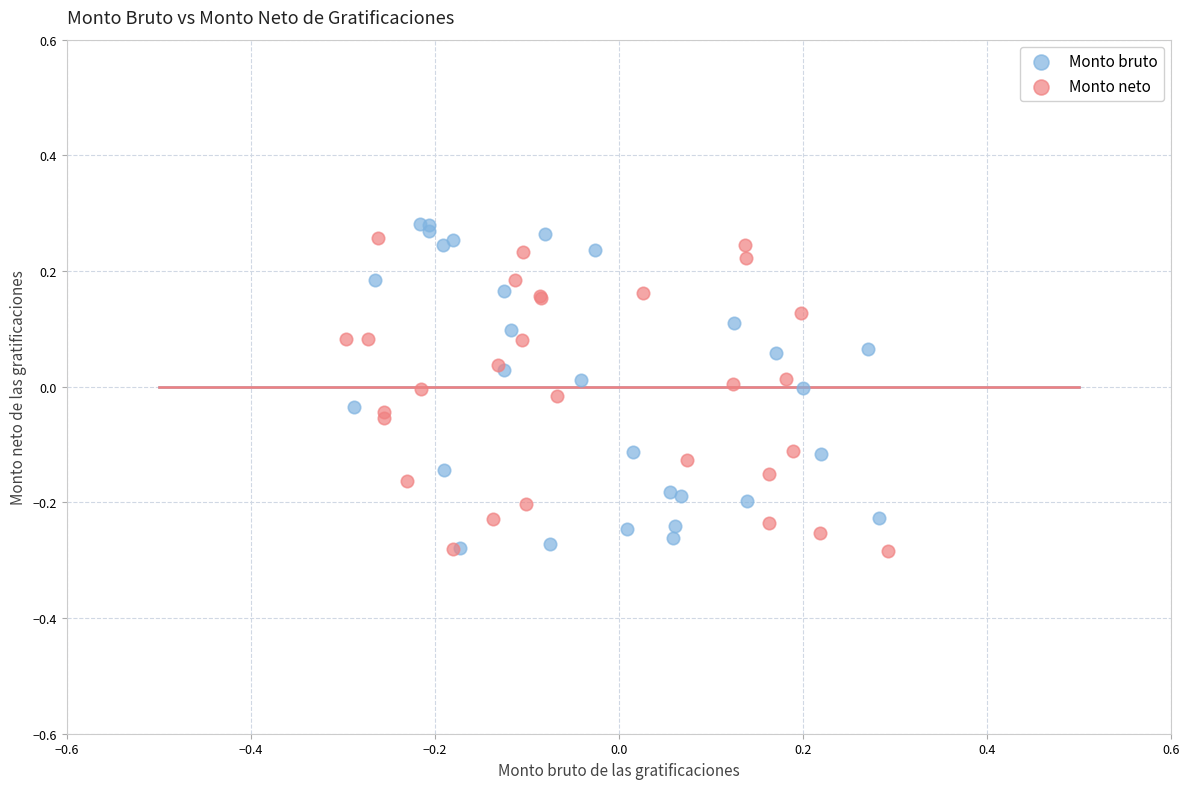

Which series has the widest spread of Y values?

Monto bruto